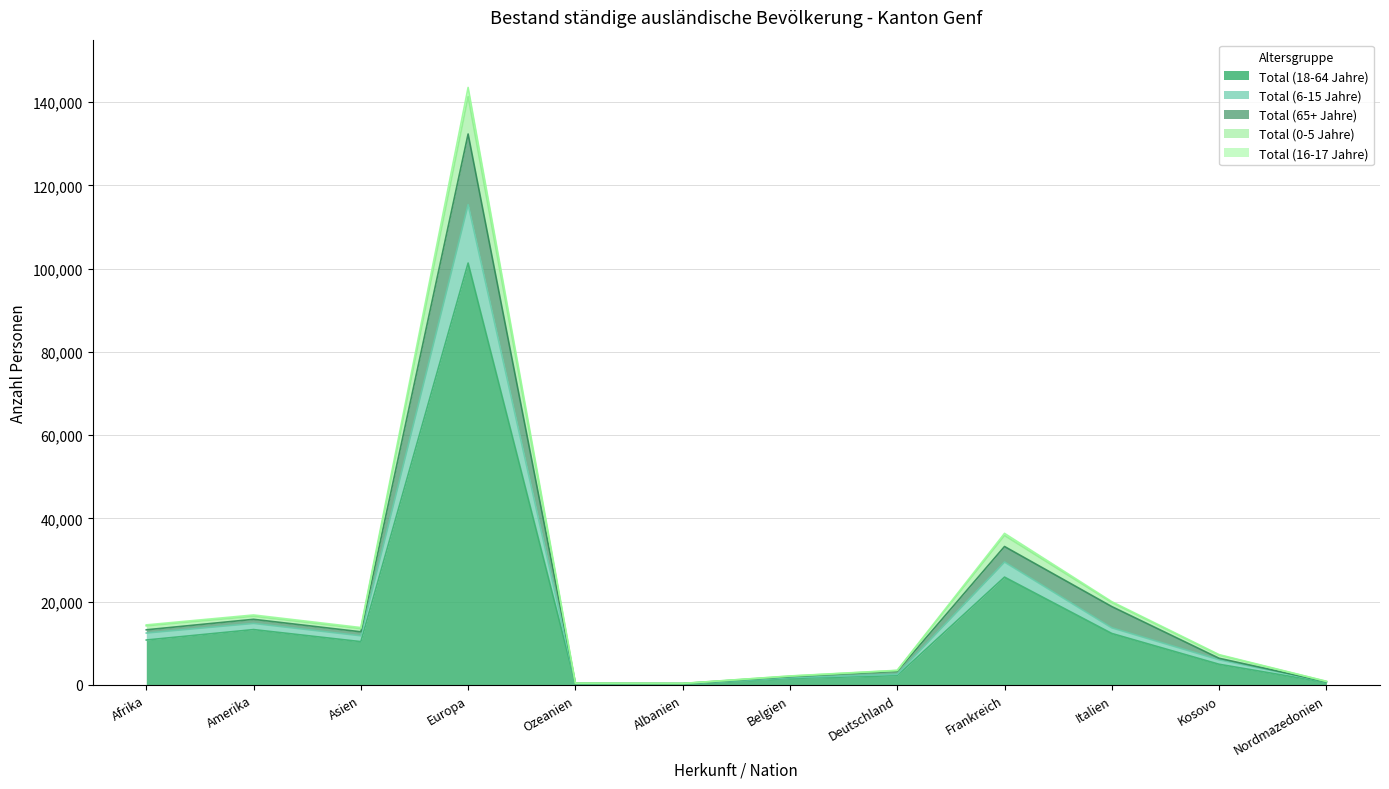

True or false: Total (16-17 Jahre) has a value of 852 at Nordmazedonien.

True